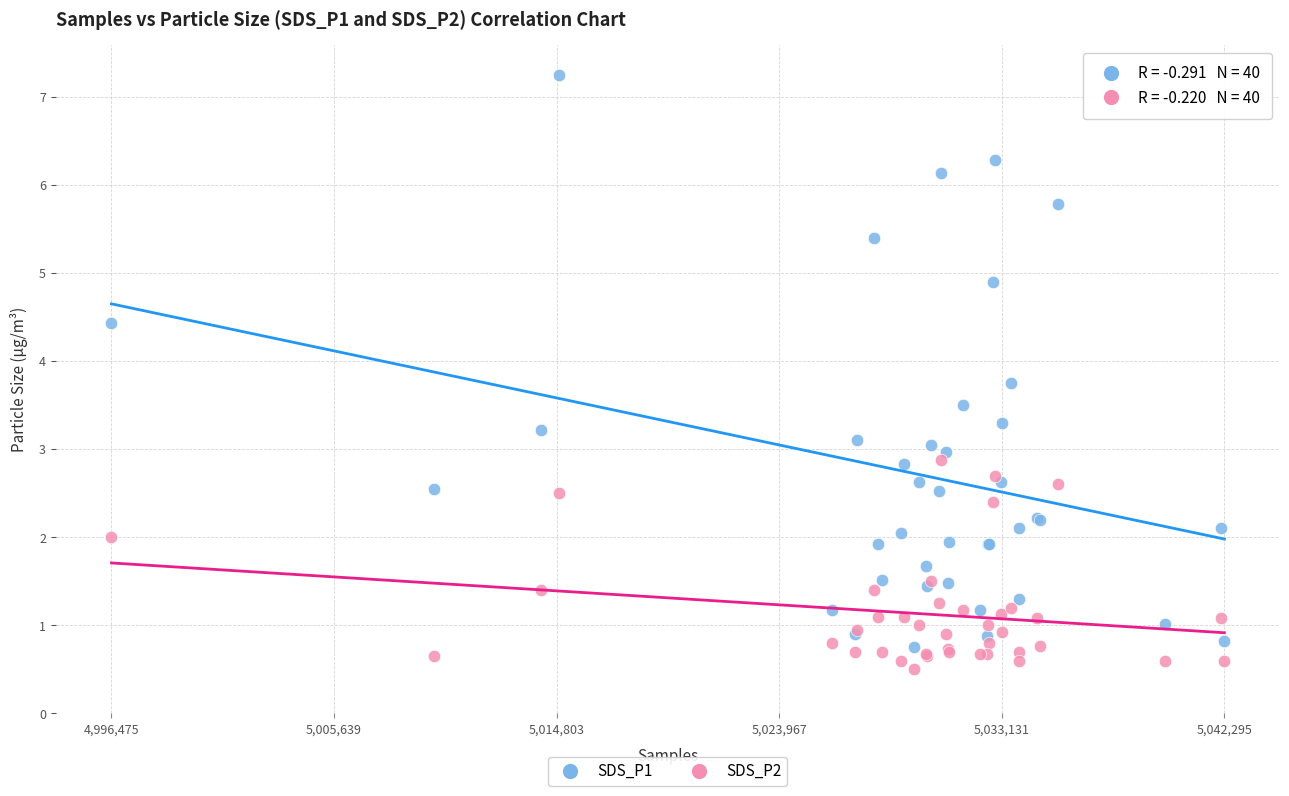

What are all the series names shown in the legend?

SDS_P1, SDS_P2